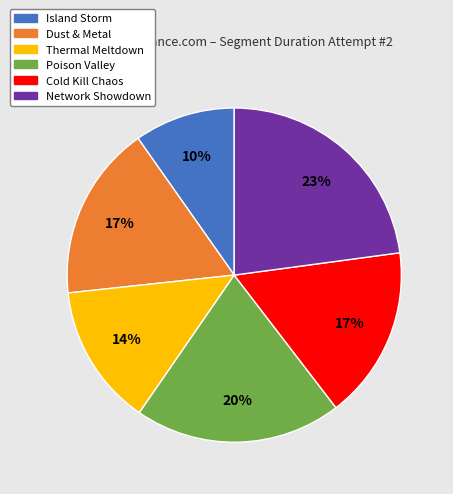

To the nearest percent, what portion does Network Showdown represent?

23%